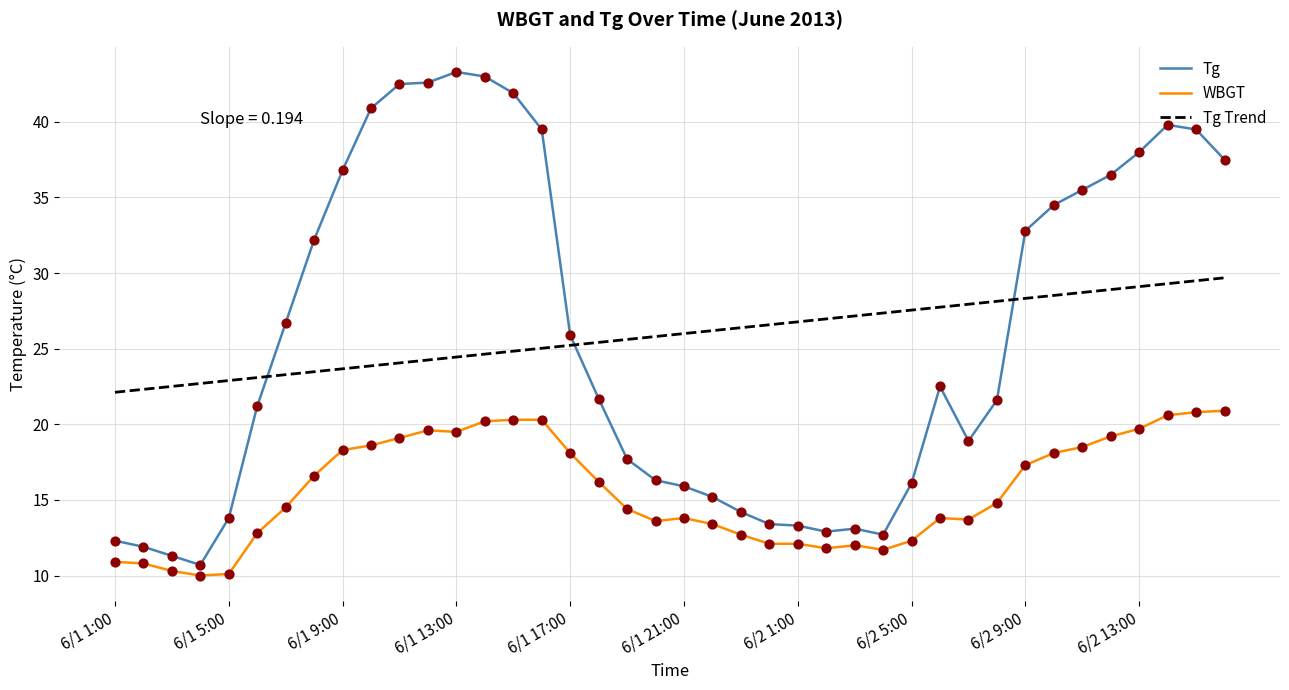

Which series has the largest range (max minus min)?

Tg